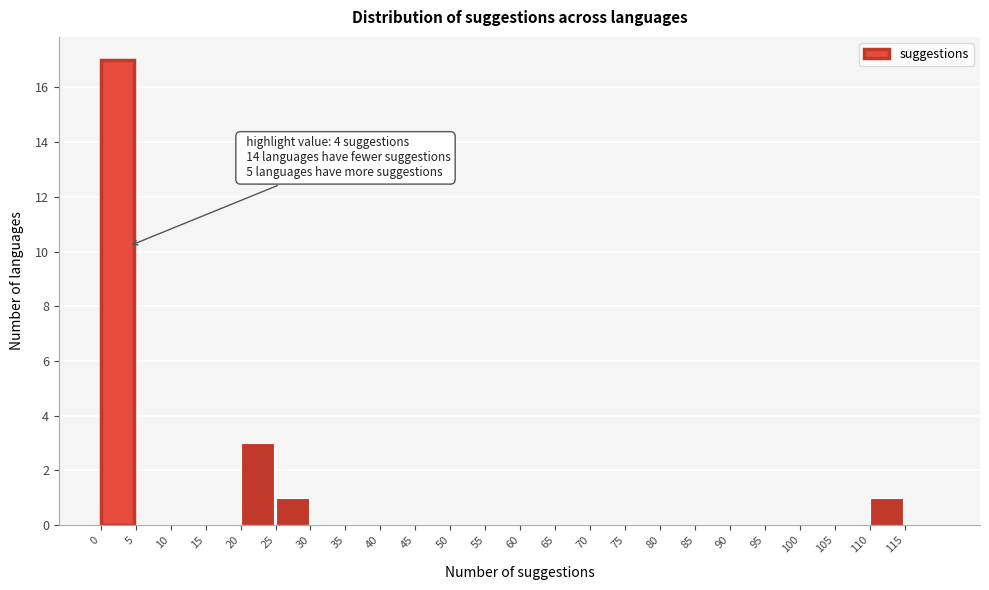

Which range on the x-axis has the tallest bar?

0 to 5